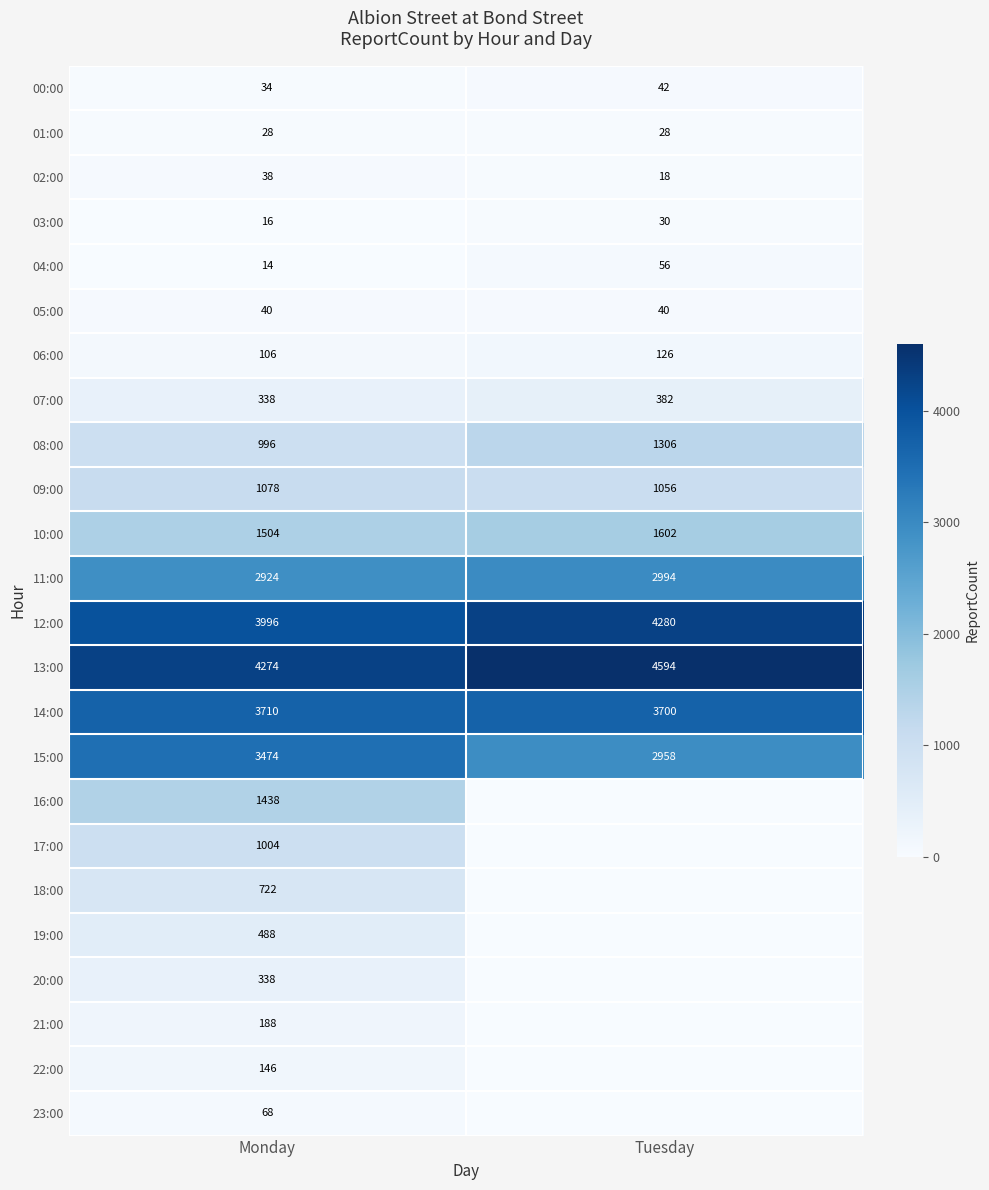

What is the sum of all 14:00 values?

7410